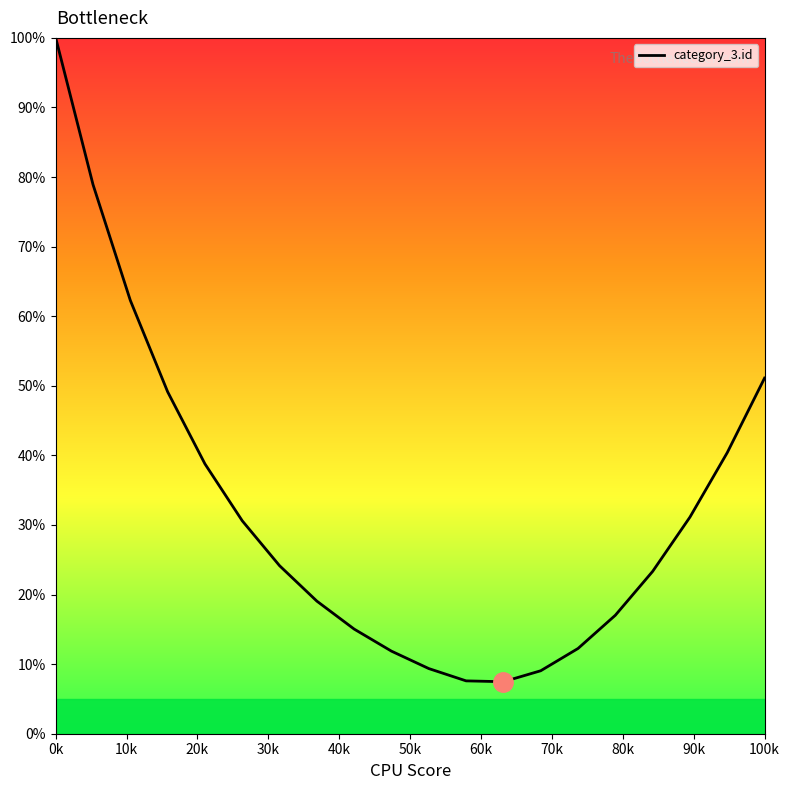

What is the greatest value displayed?

100.0